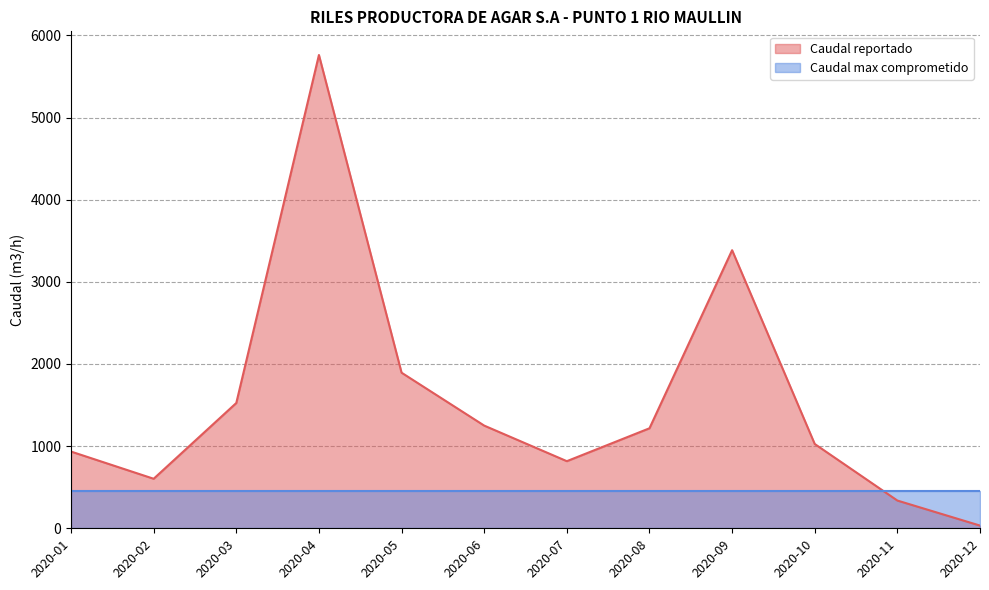

Reading left to right, transcribe all the data shown in this chart.

934.0	603.0	1525.3	5761.0	1894.0	1250.0	817.0	1217.3	3385.0	1026.3	337.7	33.0